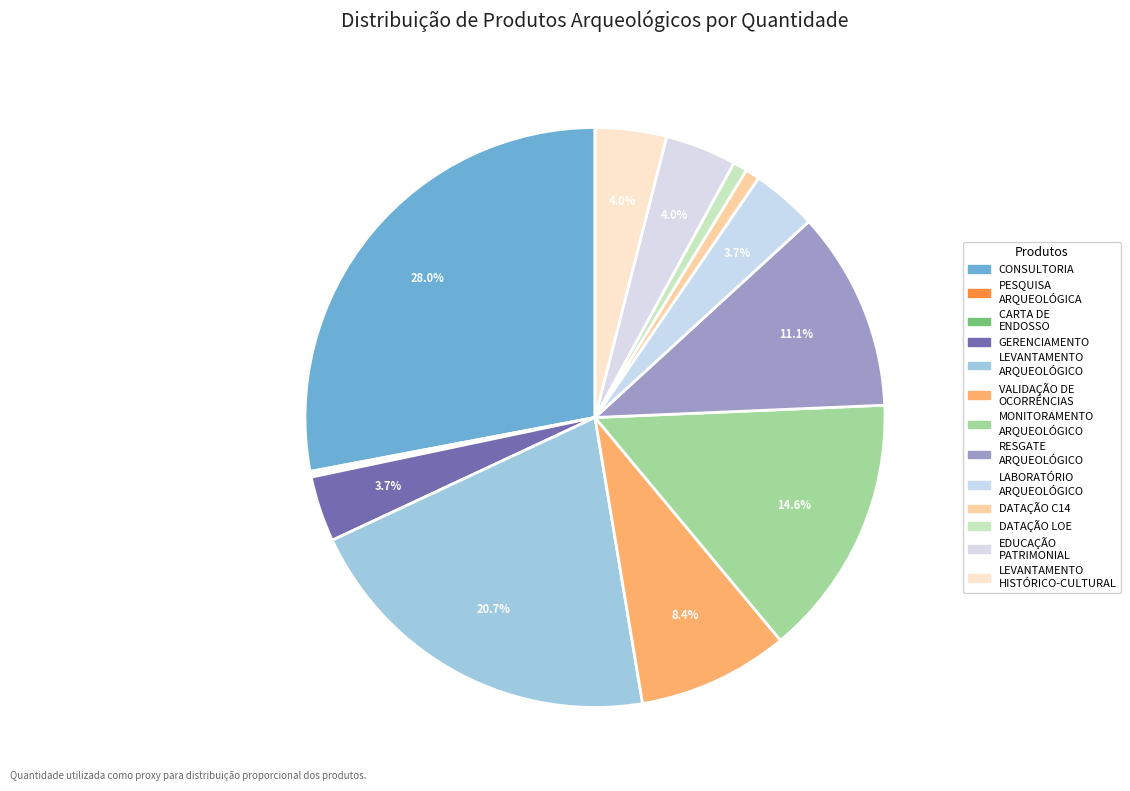

How many slices are in this pie chart?

13